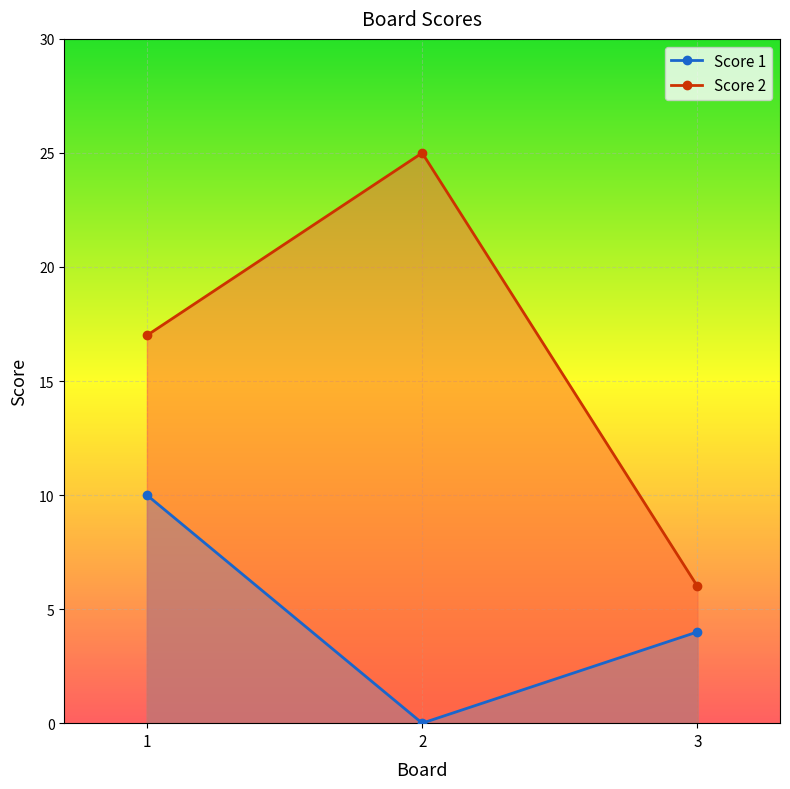

Where is Score 2 nearest to the value 15?

1